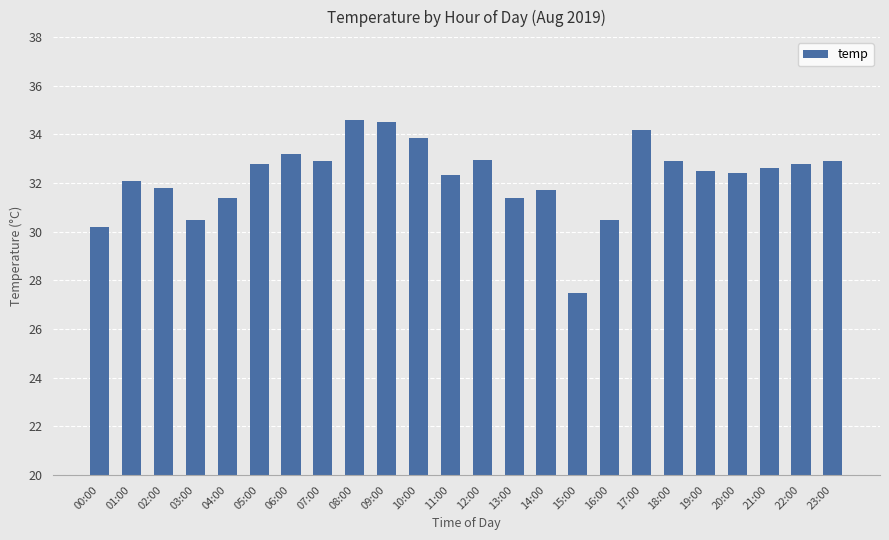

What is the label of the 19th bar from the left?

18:00